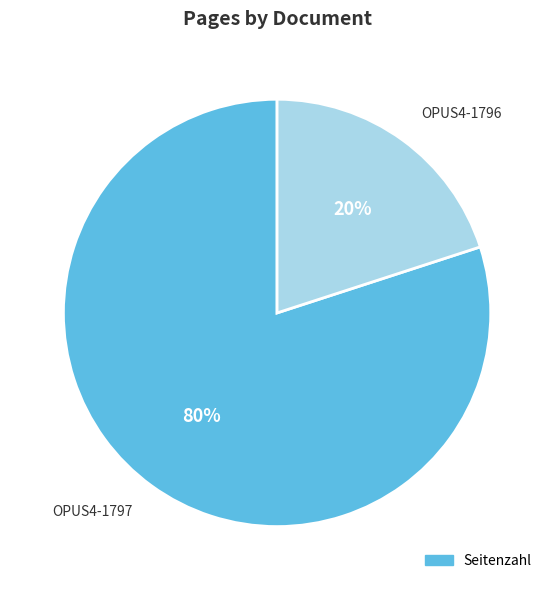

Does any single category account for the majority?

Yes